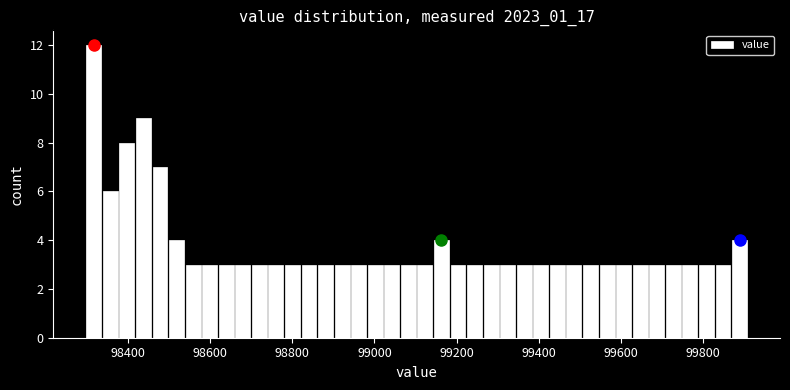

Around what value on the x-axis is the tallest bar? Give the approximate position of its centre, as read against the axis.

98320